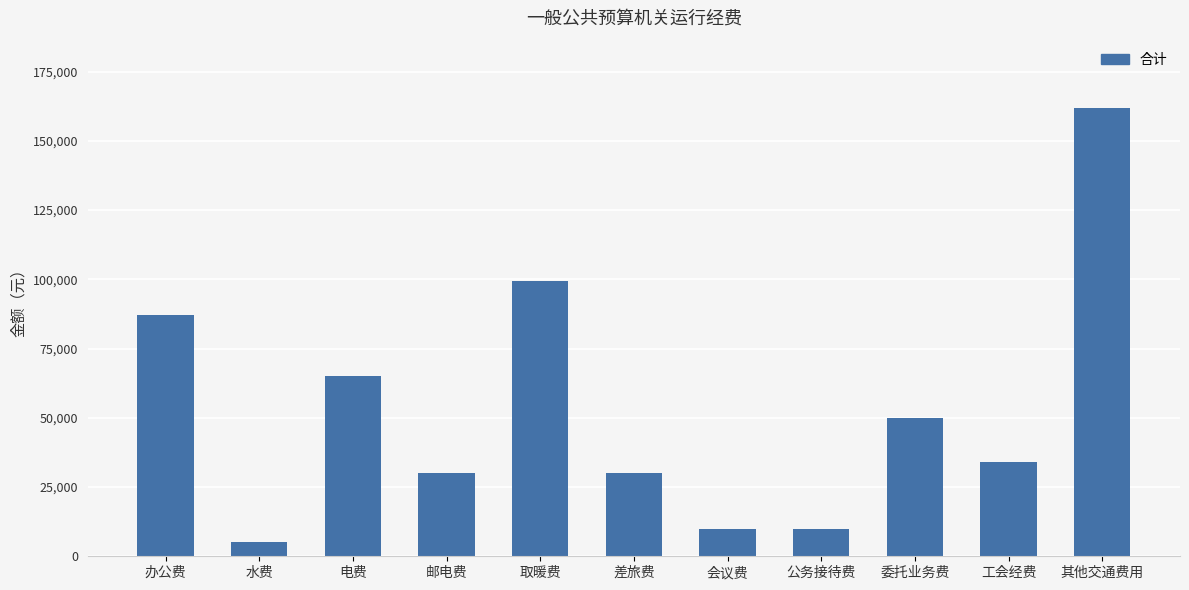

What is the sum of the values at 委托业务费 and 工会经费?

84015.0